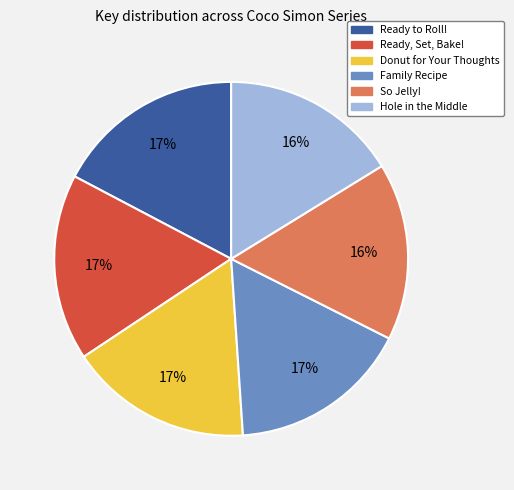

To the nearest percent, what is the difference between the largest and smallest slice percentages?

1%